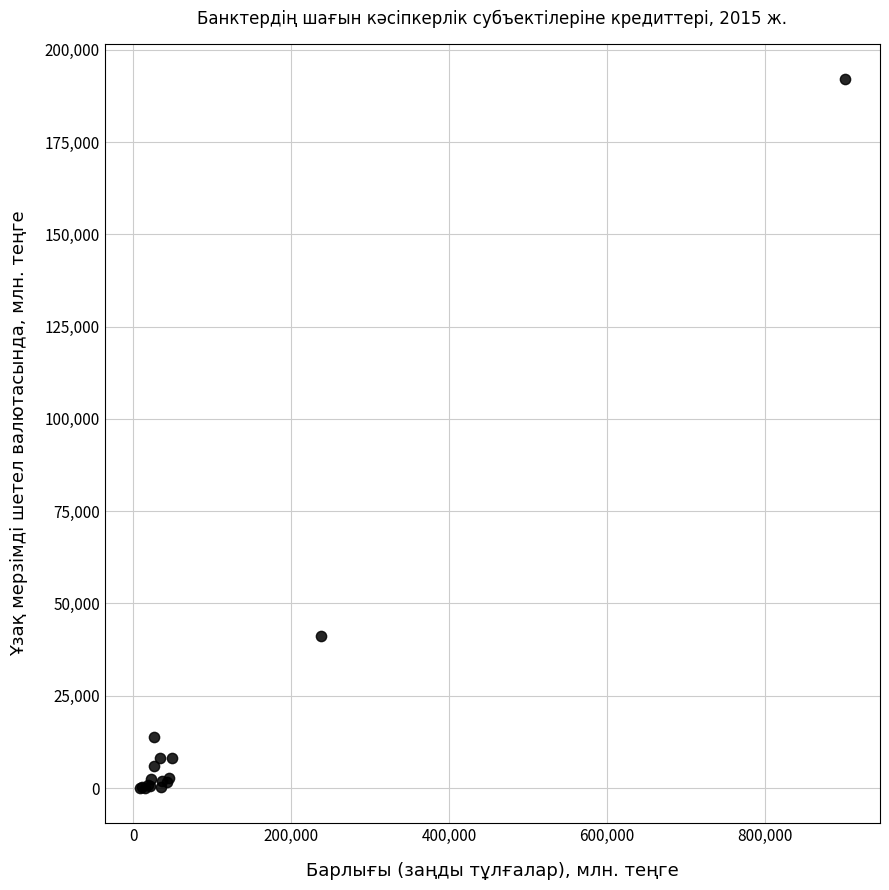

What Y value in the scatter plot is closest to 96012?

41263.8